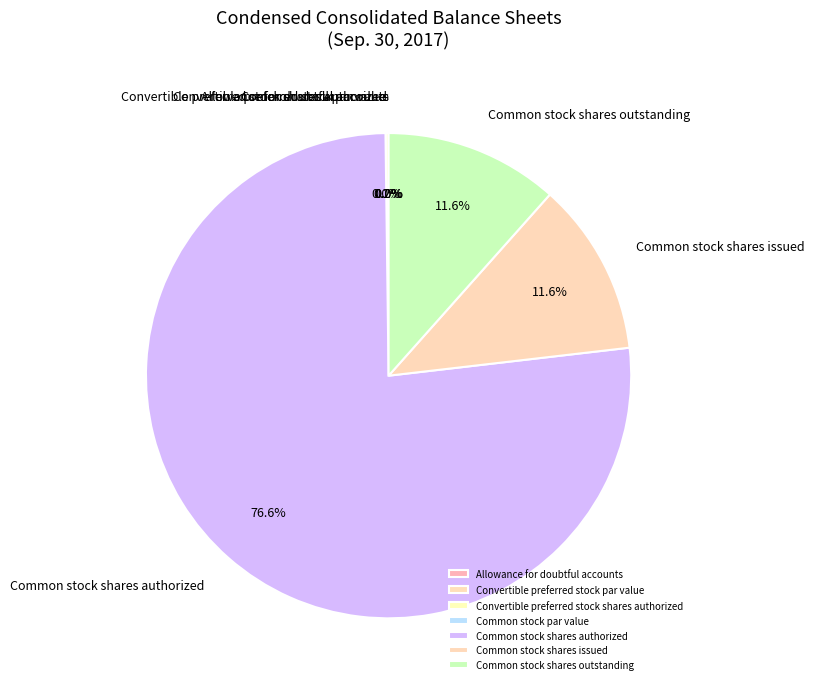

To the nearest percent, what is the combined percentage of Common stock shares issued and Common stock shares outstanding?

23%